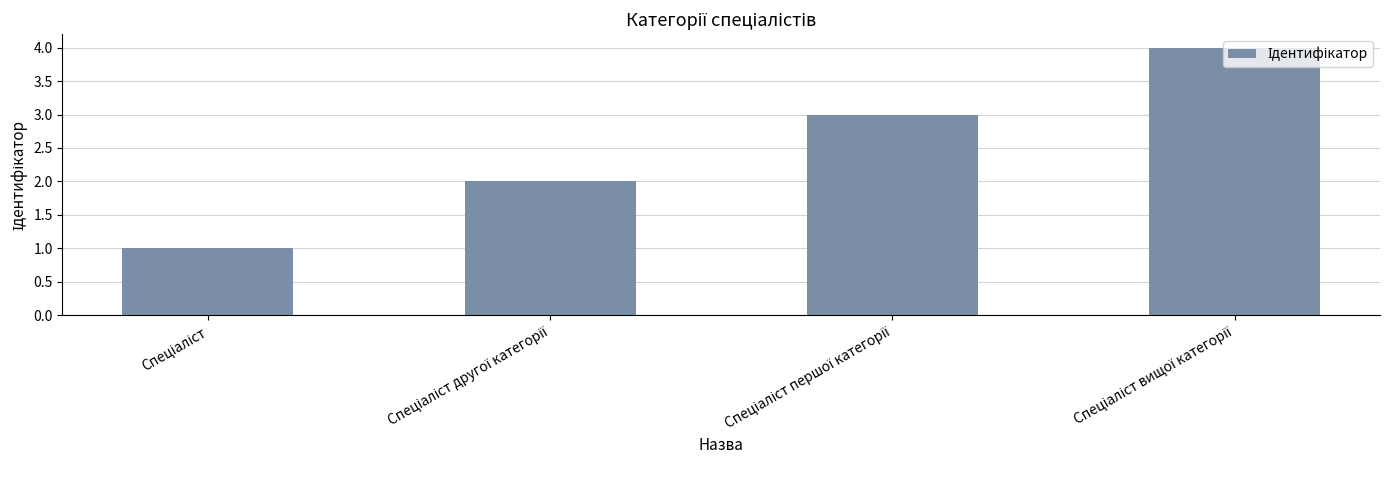

What is the minimum value shown in the chart?

1